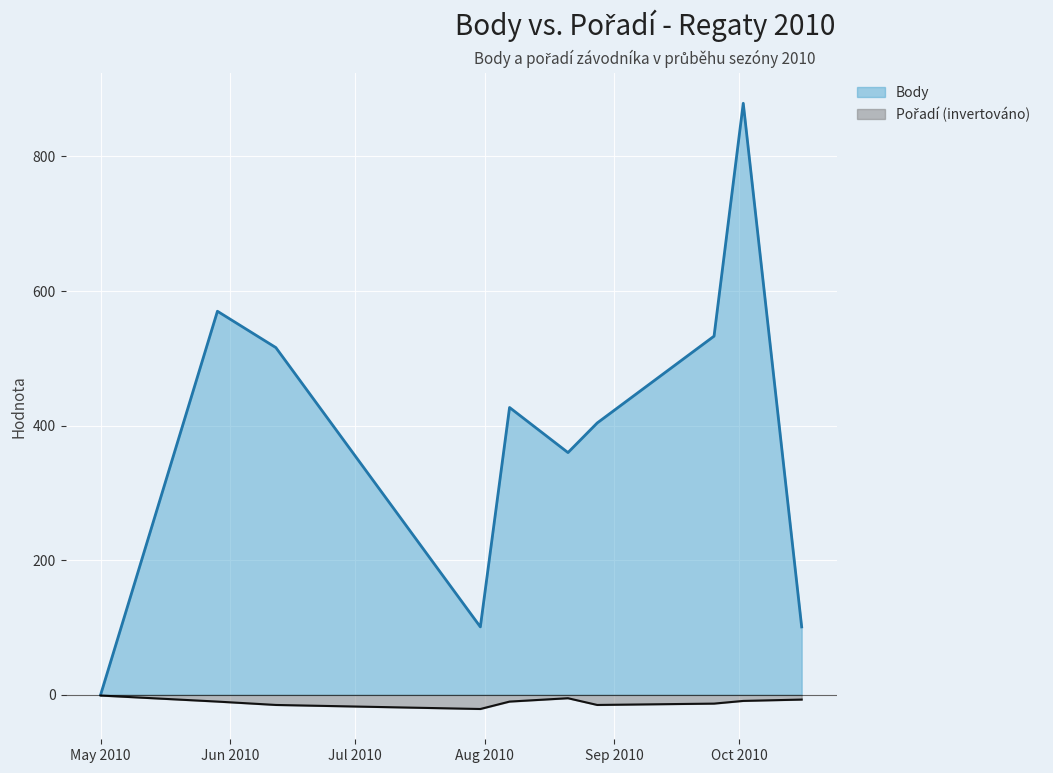

What is the smallest value displayed?

-21